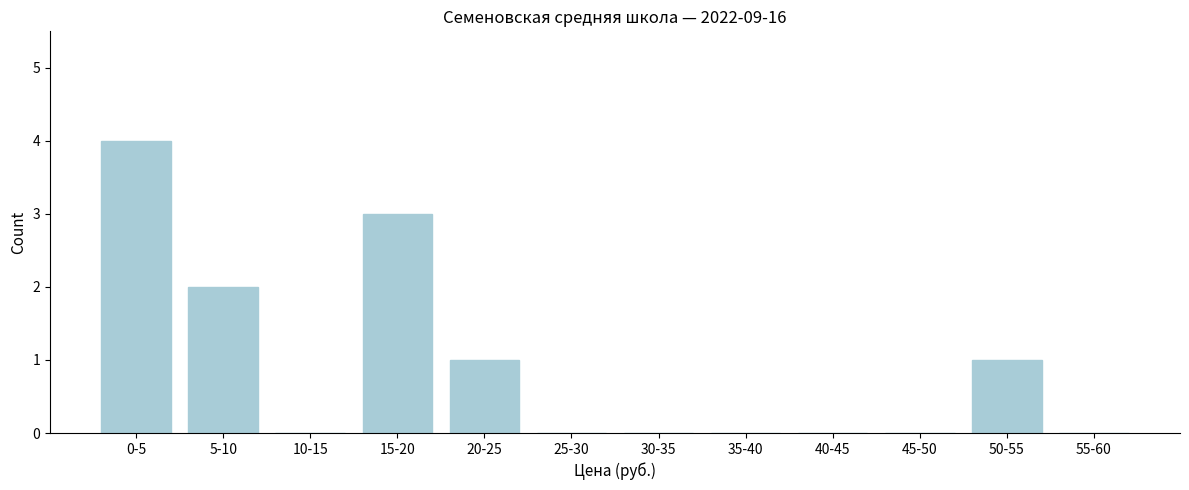

Reading left to right, extract all data points from this chart.

0-5=4	5-10=2	10-15=0	15-20=3	20-25=1	25-30=0	30-35=0	35-40=0	40-45=0	45-50=0	50-55=1	55-60=0